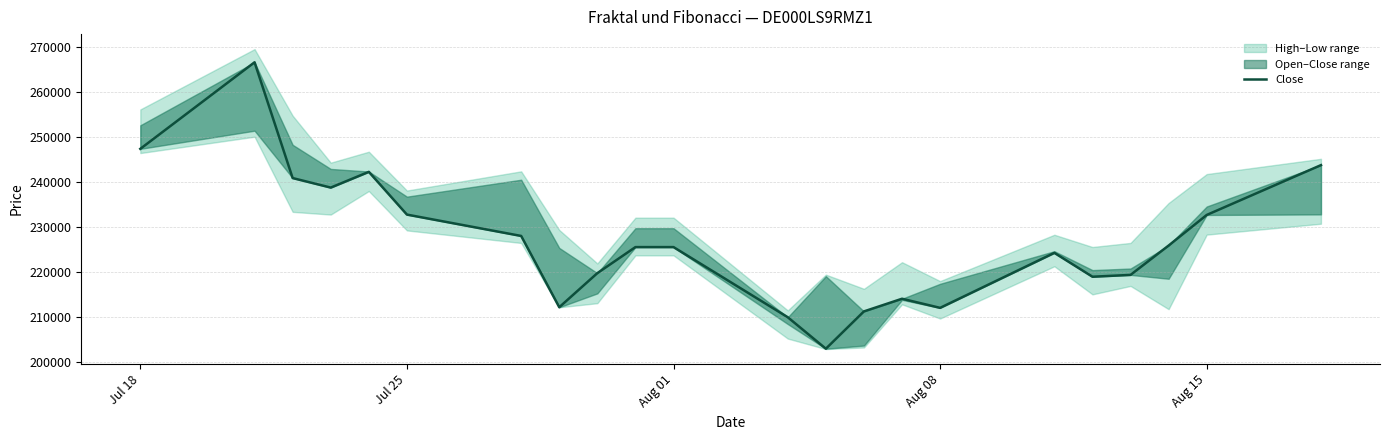

How many data points are less than 225449?

10